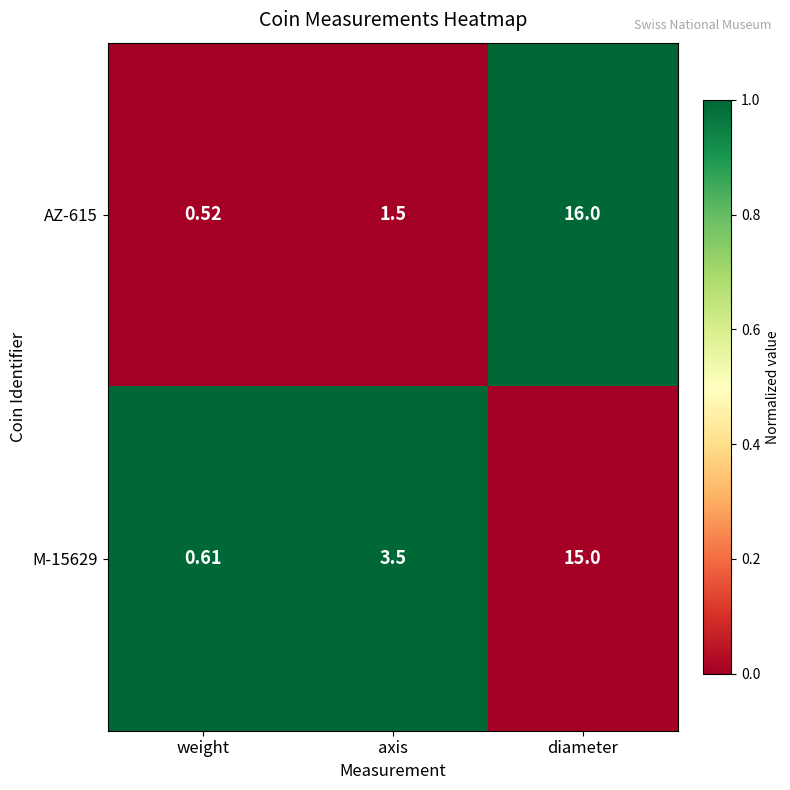

At which category is the sum across all series the highest?

diameter